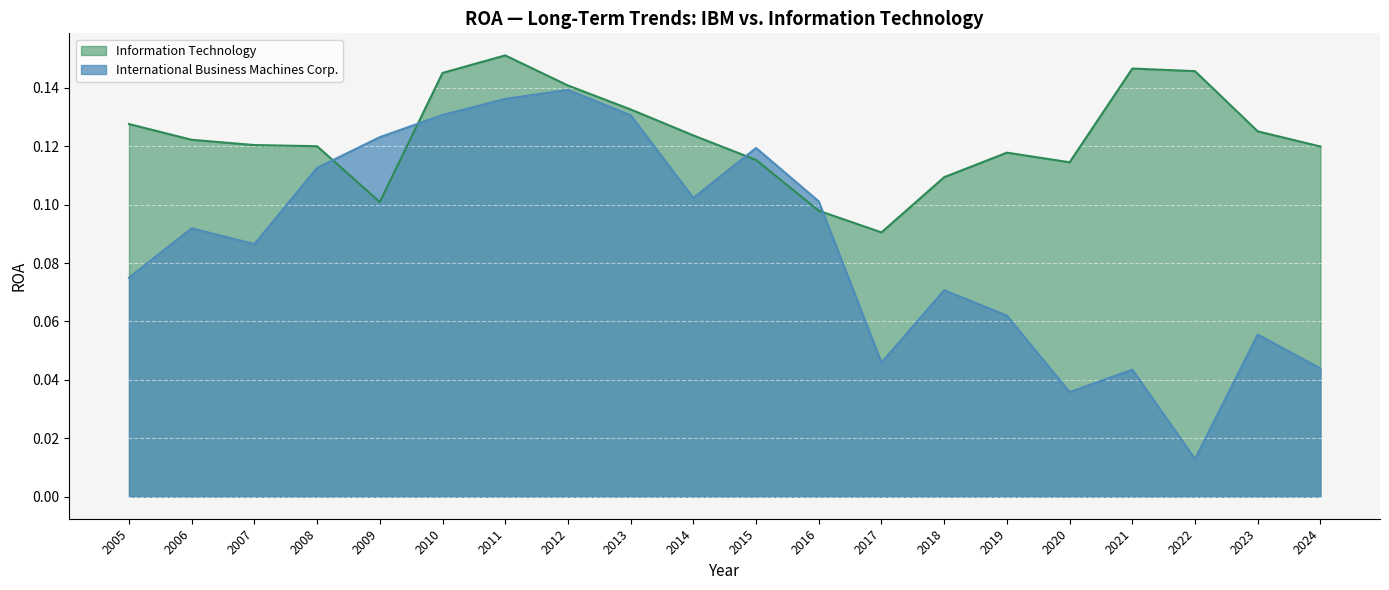

Where is the first local minimum for International Business Machines Corp.?

2007